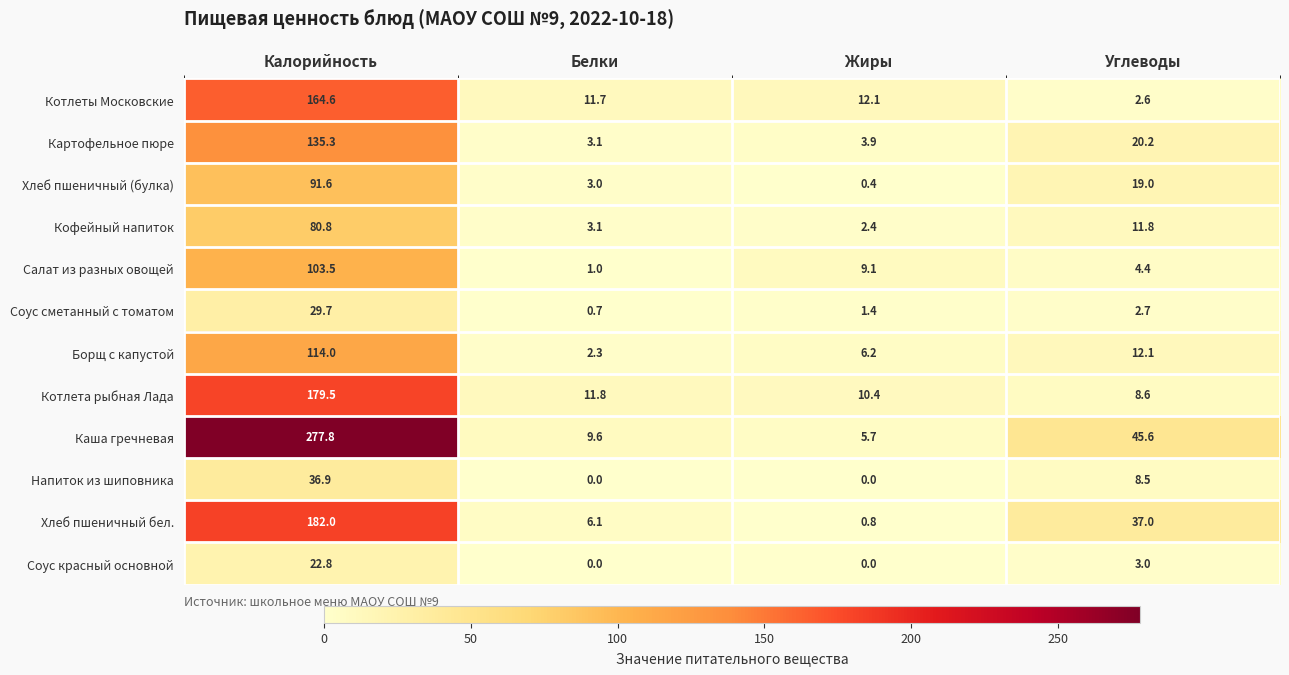

At which category is the sum across all series the highest?

Калорийность